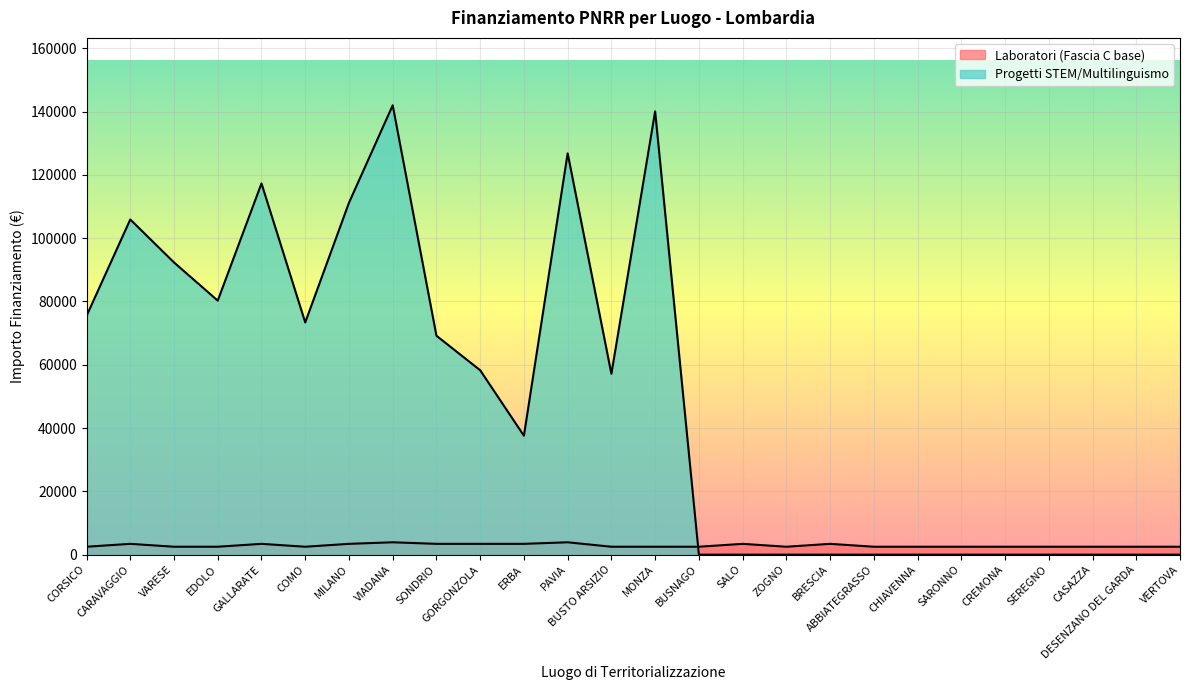

What is the label of the 17th point from the right?

GORGONZOLA